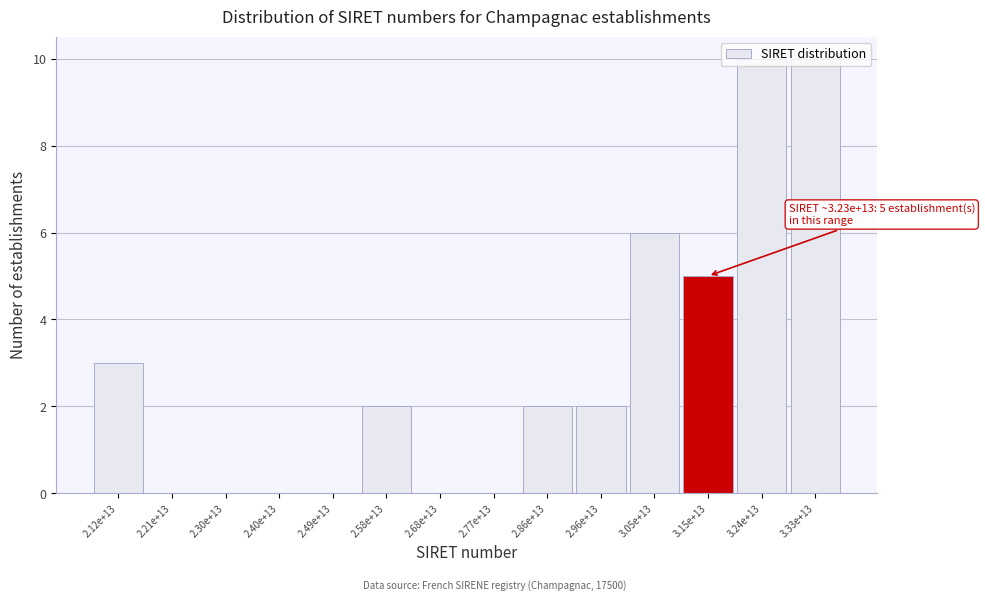

Is it true that the value at 3.24e+13 is 5?

False